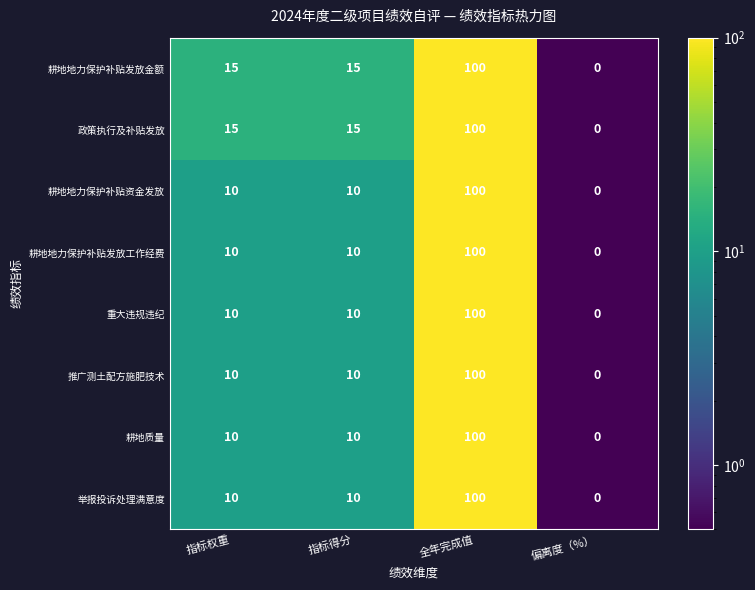

At which category is the sum across all series the highest?

全年完成值